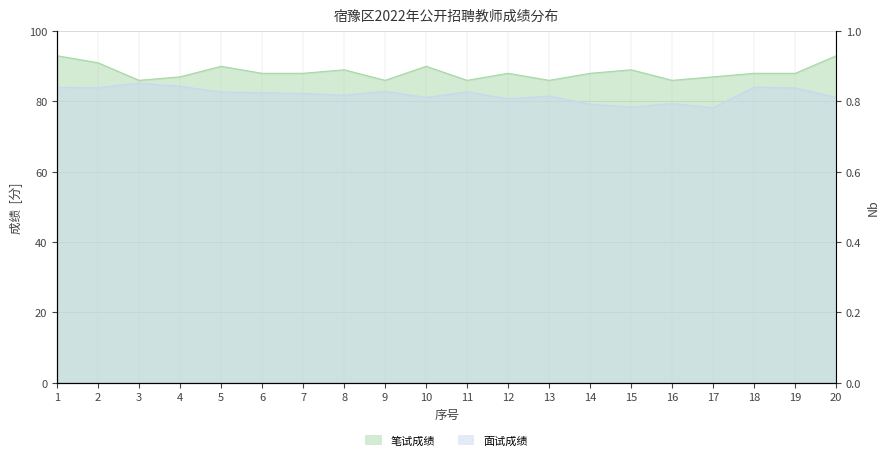

True or false: 笔试成绩 has a value of 154.3 at 10.

False